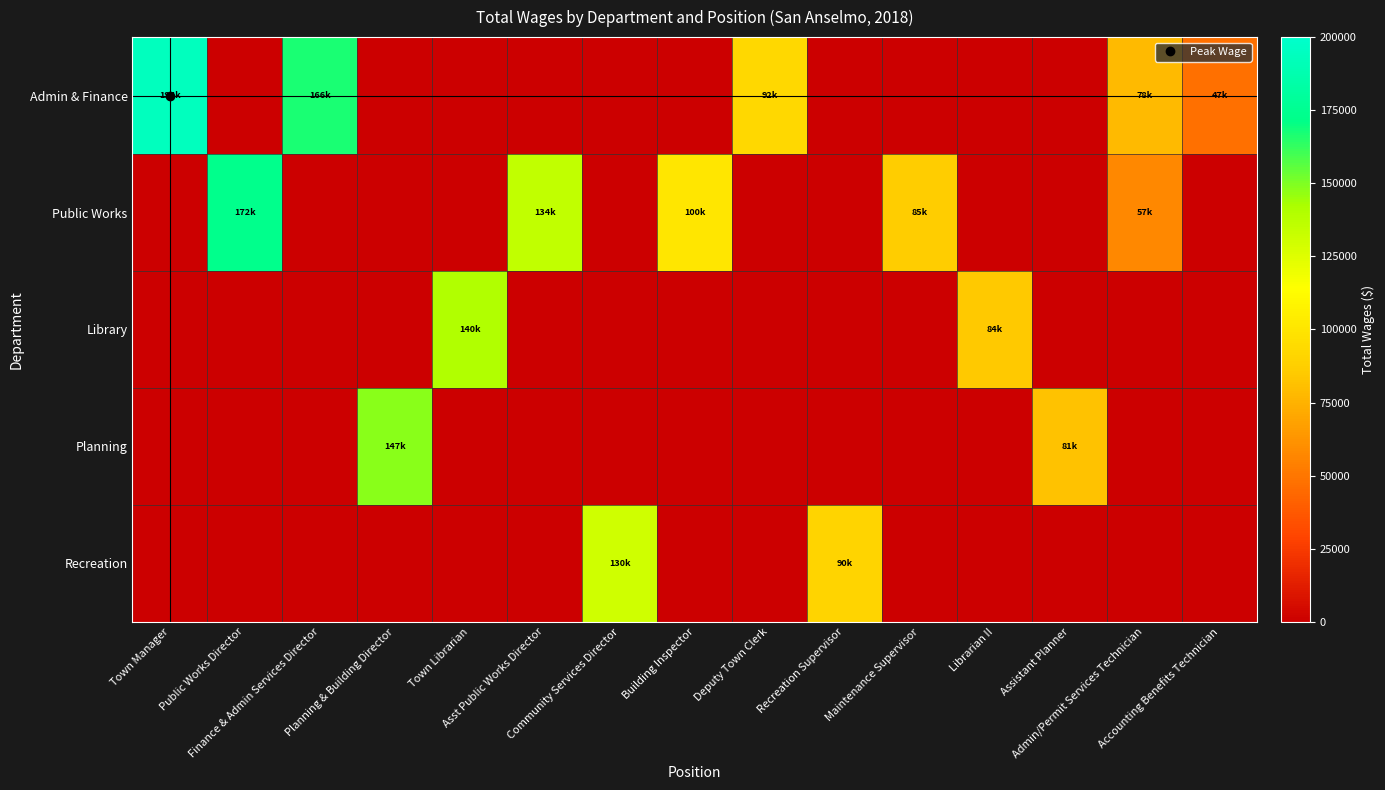

Reading left to right, list all the values displayed in this chart.

Admin & Finance: Town Manager=194367	Public Works Director=0	Finance & Admin Services Director=166486	Planning & Building Director=0	Town Librarian=0	Asst Public Works Director=0	Community Services Director=0	Building Inspector=0	Deputy Town Clerk=92525	Recreation Supervisor=0	Maintenance Supervisor=0	Librarian II=0	Assistant Planner=0	Admin/Permit Services Technician=78178	Accounting Benefits Technician=47189
Public Works: Town Manager=0	Public Works Director=172924	Finance & Admin Services Director=0	Planning & Building Director=0	Town Librarian=0	Asst Public Works Director=134736	Community Services Director=0	Building Inspector=100653	Deputy Town Clerk=0	Recreation Supervisor=0	Maintenance Supervisor=85971	Librarian II=0	Assistant Planner=0	Admin/Permit Services Technician=57103	Accounting Benefits Technician=0
Library: Town Manager=0	Public Works Director=0	Finance & Admin Services Director=0	Planning & Building Director=0	Town Librarian=140272	Asst Public Works Director=0	Community Services Director=0	Building Inspector=0	Deputy Town Clerk=0	Recreation Supervisor=0	Maintenance Supervisor=0	Librarian II=84661	Assistant Planner=0	Admin/Permit Services Technician=0	Accounting Benefits Technician=0
Planning: Town Manager=0	Public Works Director=0	Finance & Admin Services Director=0	Planning & Building Director=147987	Town Librarian=0	Asst Public Works Director=0	Community Services Director=0	Building Inspector=0	Deputy Town Clerk=0	Recreation Supervisor=0	Maintenance Supervisor=0	Librarian II=0	Assistant Planner=81989	Admin/Permit Services Technician=0	Accounting Benefits Technician=0
Recreation: Town Manager=0	Public Works Director=0	Finance & Admin Services Director=0	Planning & Building Director=0	Town Librarian=0	Asst Public Works Director=0	Community Services Director=130450	Building Inspector=0	Deputy Town Clerk=0	Recreation Supervisor=90462	Maintenance Supervisor=0	Librarian II=0	Assistant Planner=0	Admin/Permit Services Technician=0	Accounting Benefits Technician=0